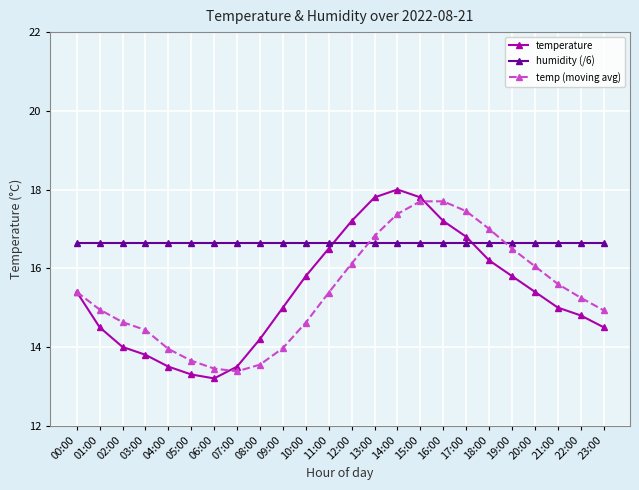

What position from the left is 09:00?

10